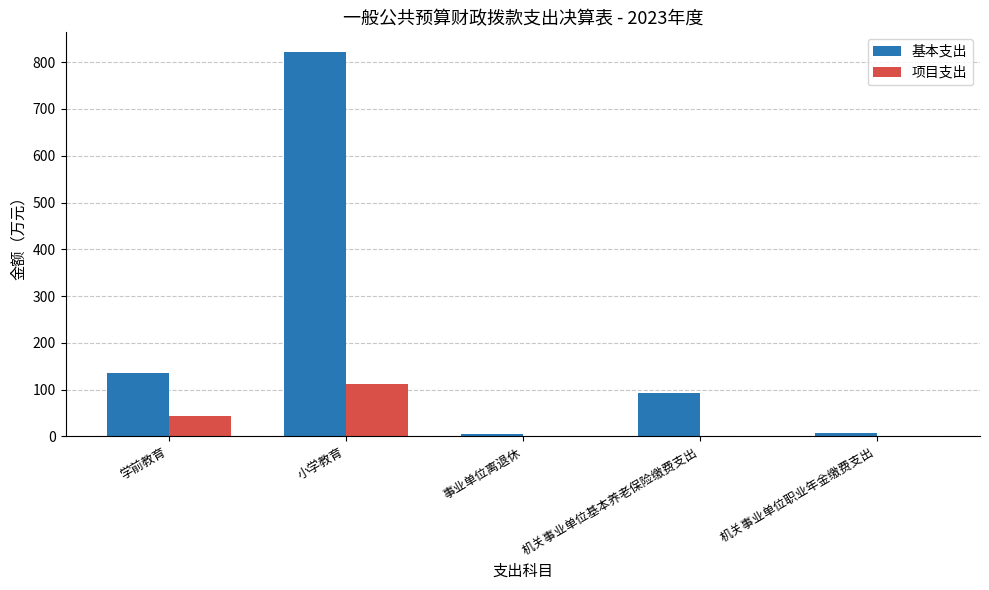

At which label is 基本支出 closest to 413?

学前教育